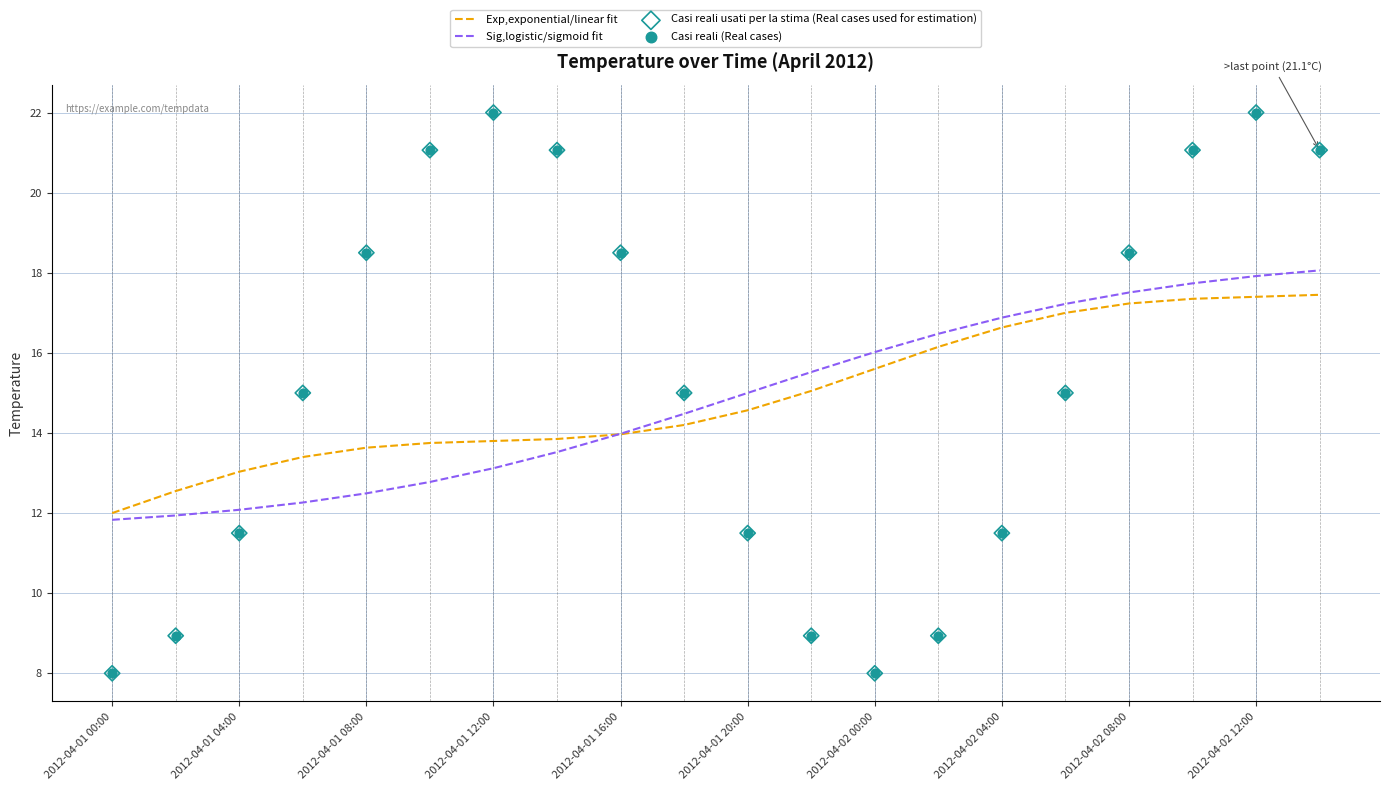

The Sig,logistic/sigmoid fit series shows 17.9 at 2012-04-02 12:00. True or false?

True